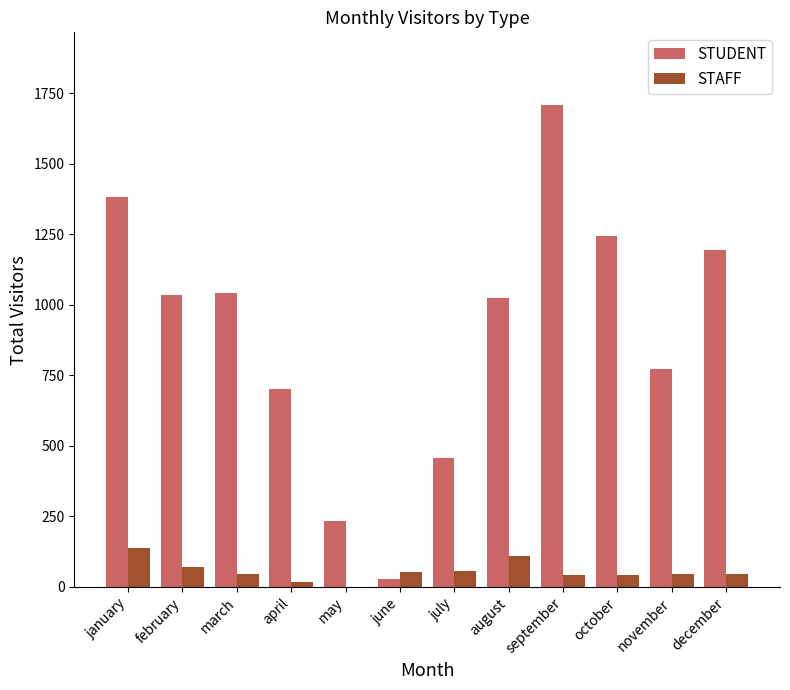

At which label does STUDENT reach its peak?

september